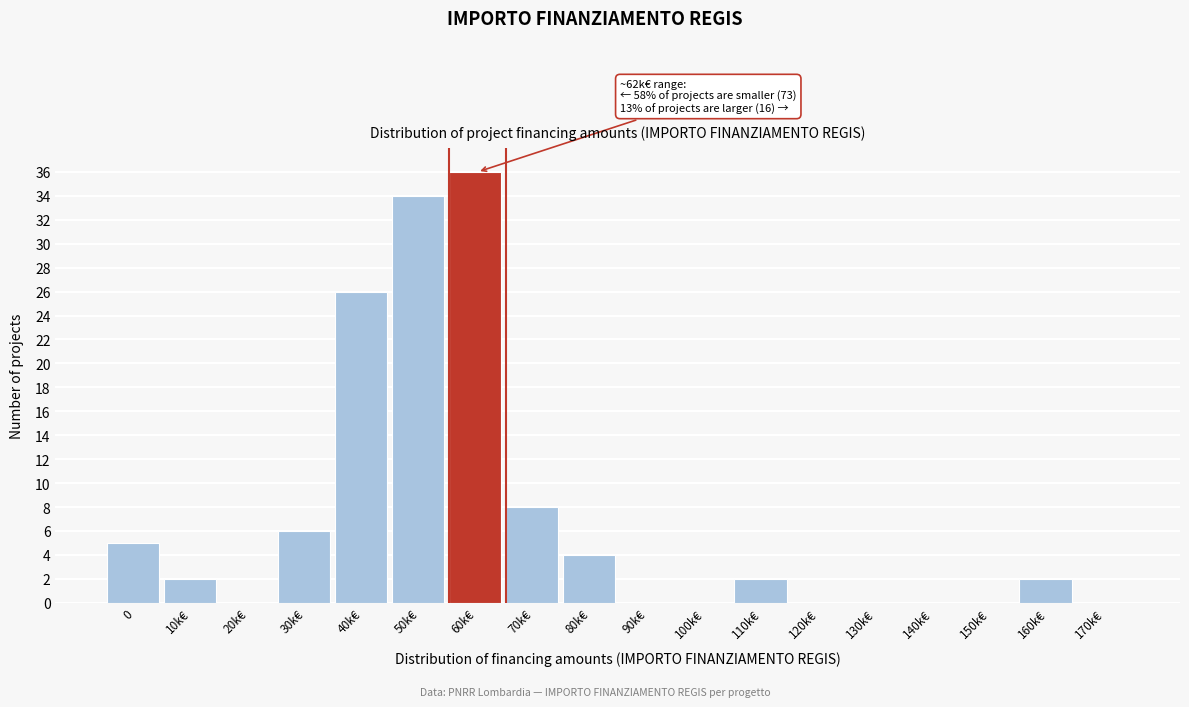

Reading left to right, what are all the values shown in this chart?

0=5	10k€=2	20k€=0	30k€=6	40k€=26	50k€=34	60k€=36	70k€=8	80k€=4	90k€=0	100k€=0	110k€=2	120k€=0	130k€=0	140k€=0	150k€=0	160k€=2	170k€=0